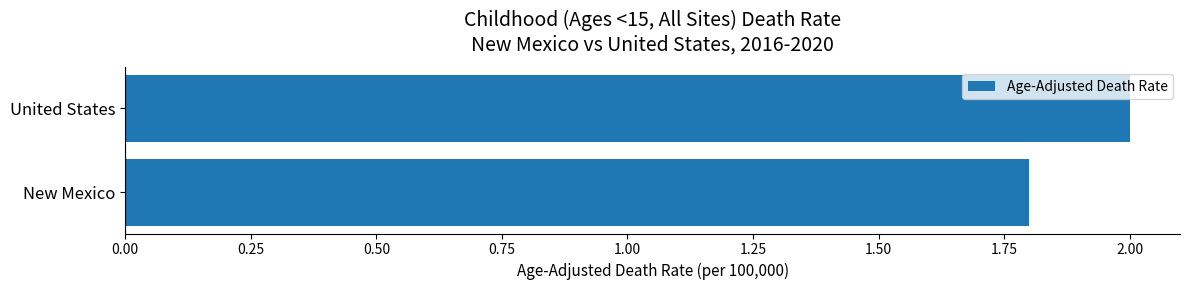

How many bars are there in total?

2